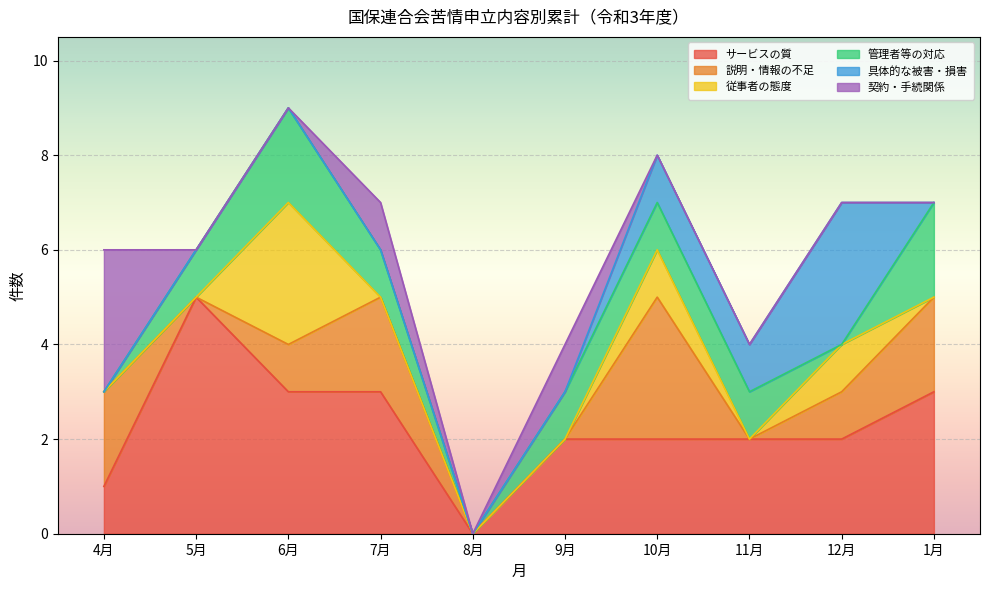

At which category does 契約・手続関係 reach its first local peak?

7月